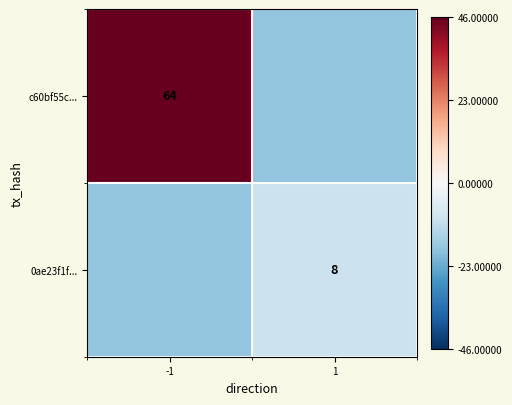

How many values in the c60bf55c... series are below 46?

1